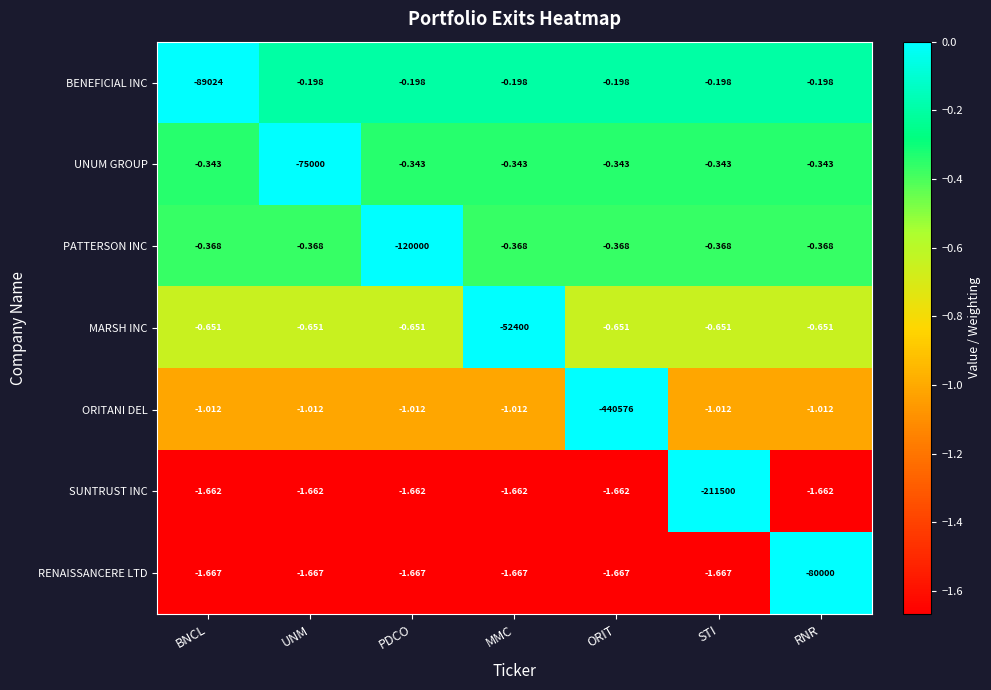

Which series has the largest total across all categories?

MARSH INC